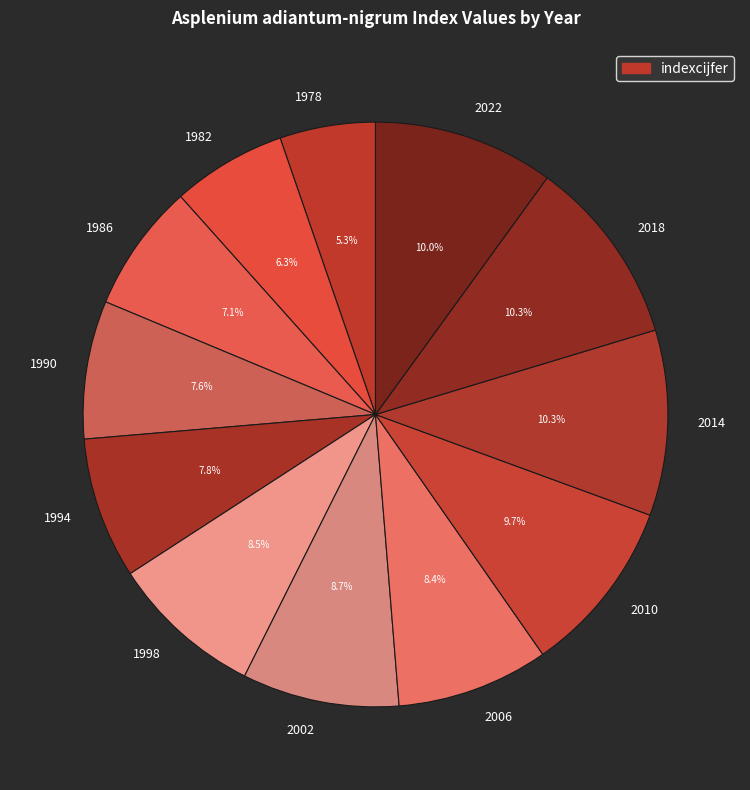

To the nearest percent, what percentage of the pie is 2022?

10%